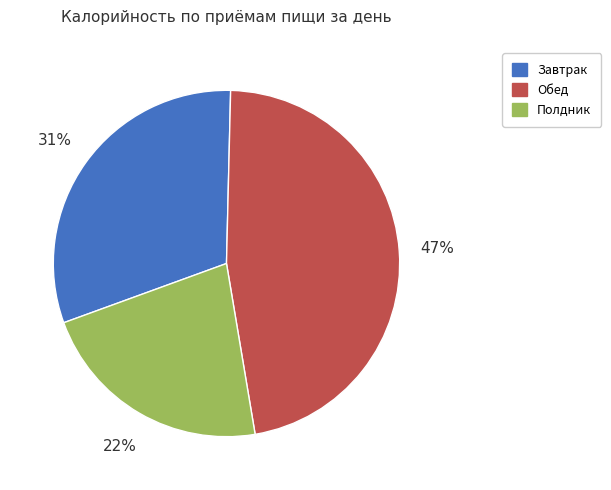

Which has a higher value, Обед or Завтрак?

Обед